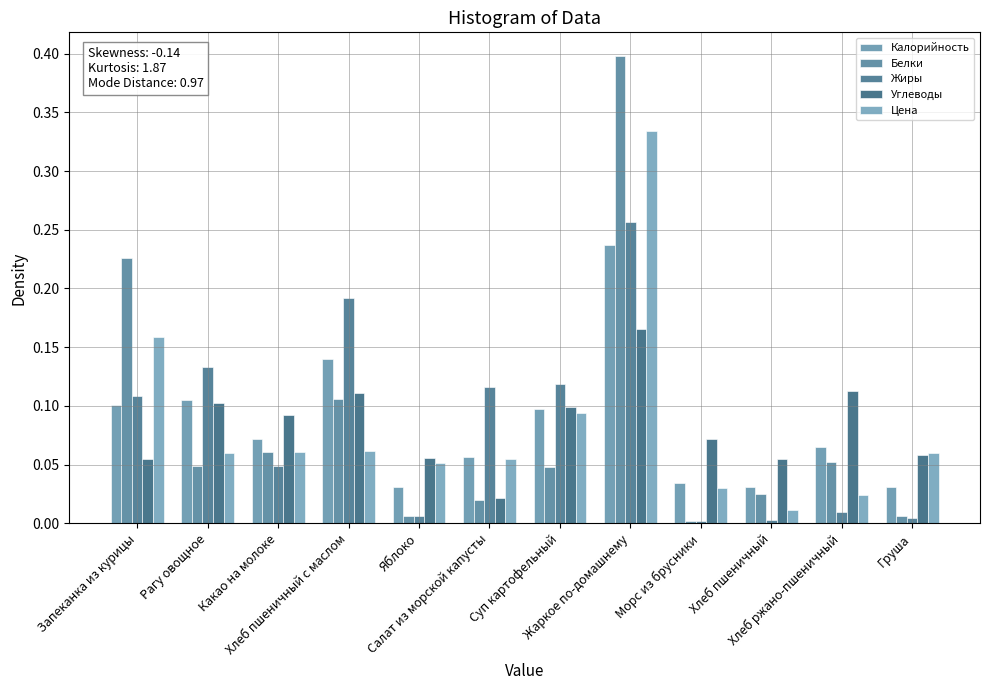

Are the bars horizontal?

No